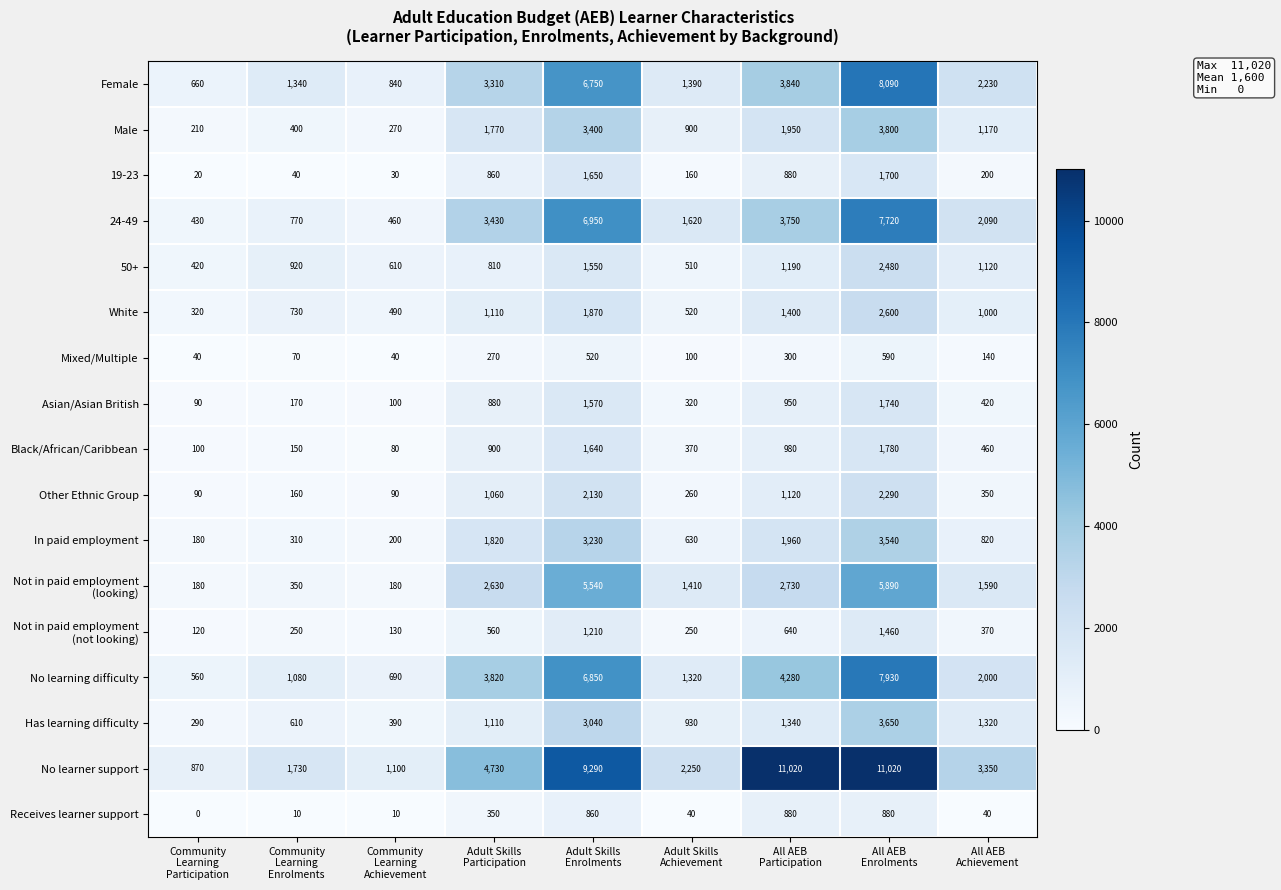

What is the highest value of the Asian/Asian British series?

1740